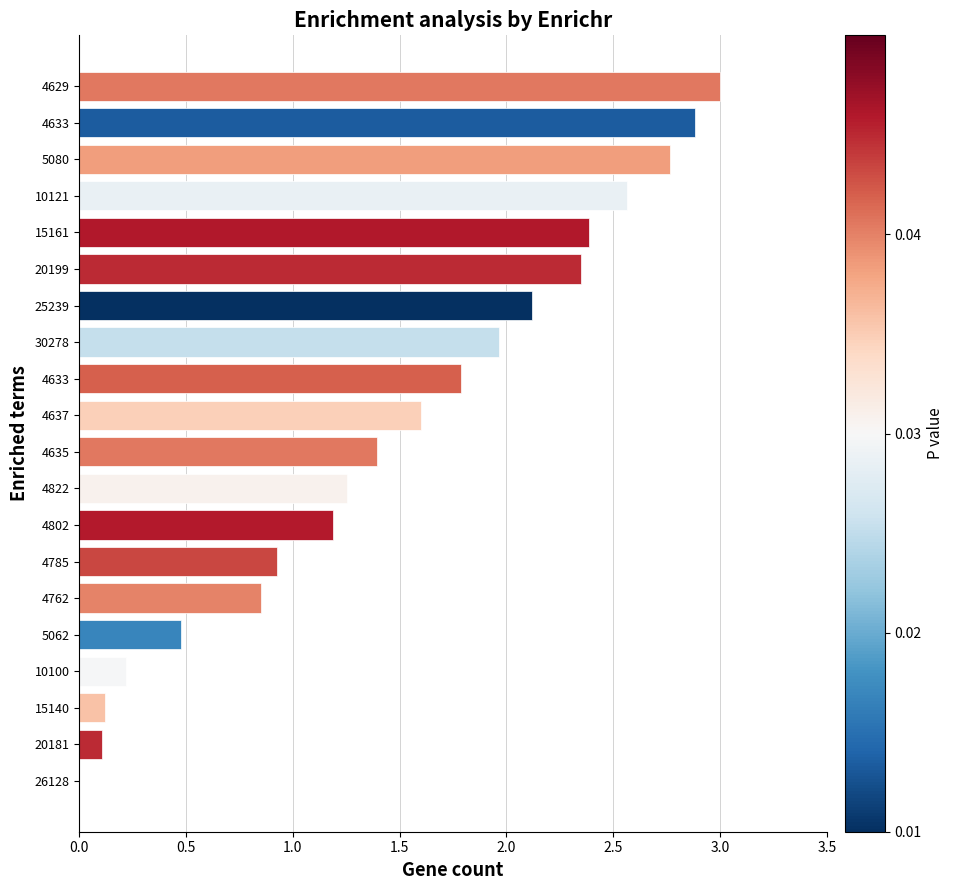

How many data points are above 1?

13